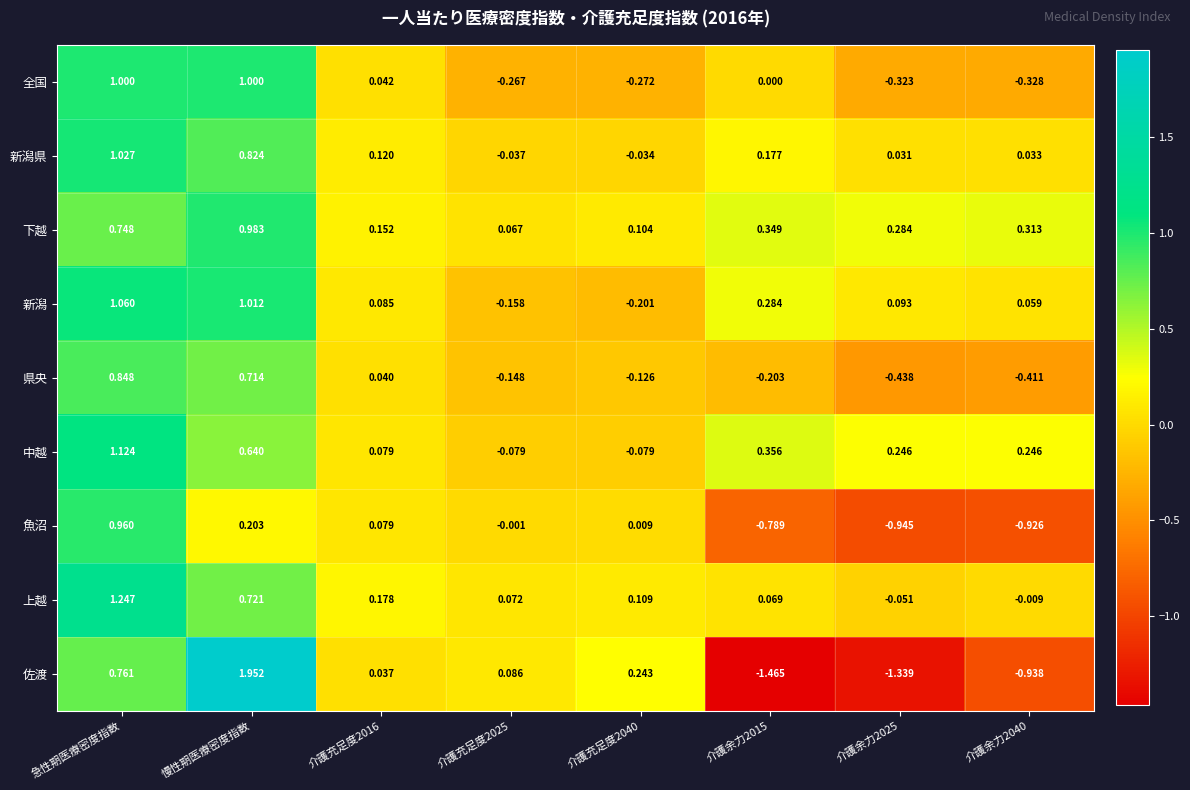

What is the difference between the highest and lowest values at 慢性期医療密度指数?

1.7